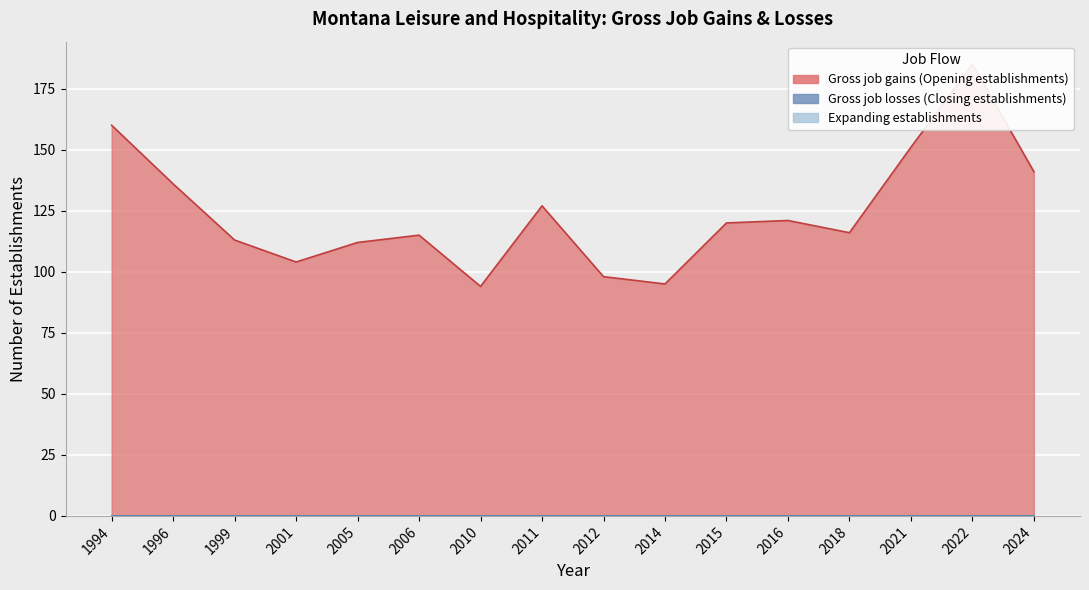

Which series changed the most between 2005 and 2022?

Gross job gains (Opening establishments)